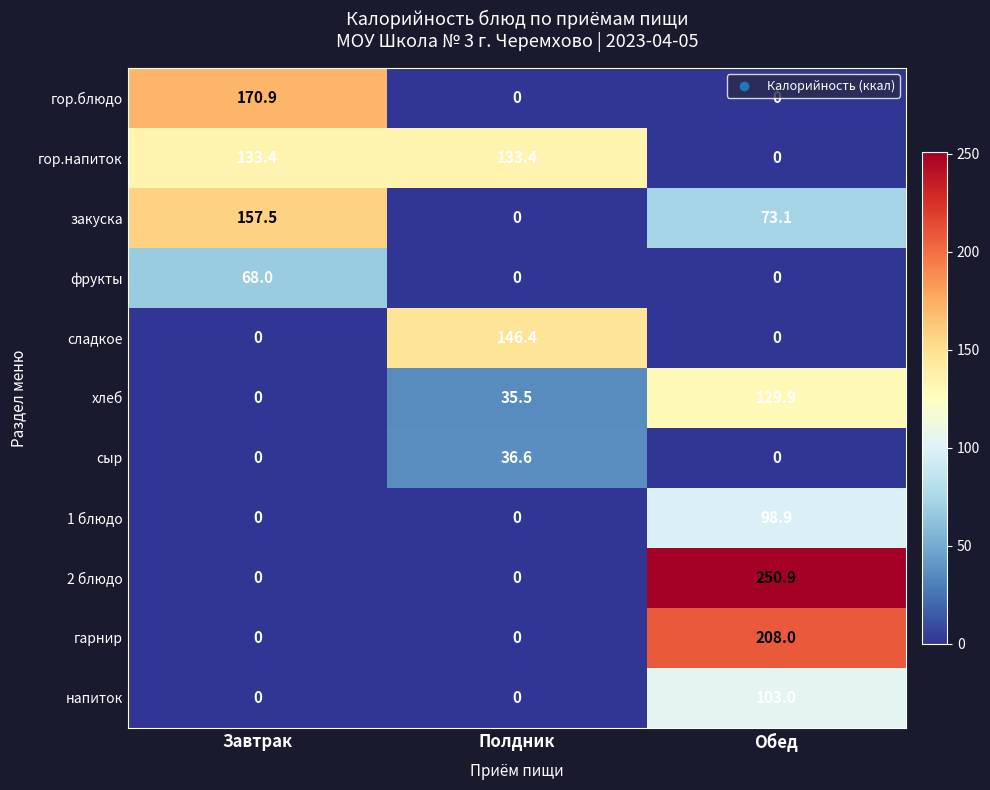

What is the average value of the сыр series?

12.2